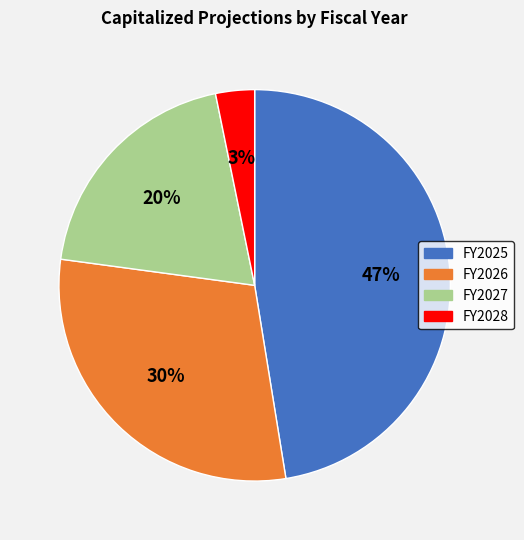

Between FY2028 and FY2027, which is larger?

FY2027